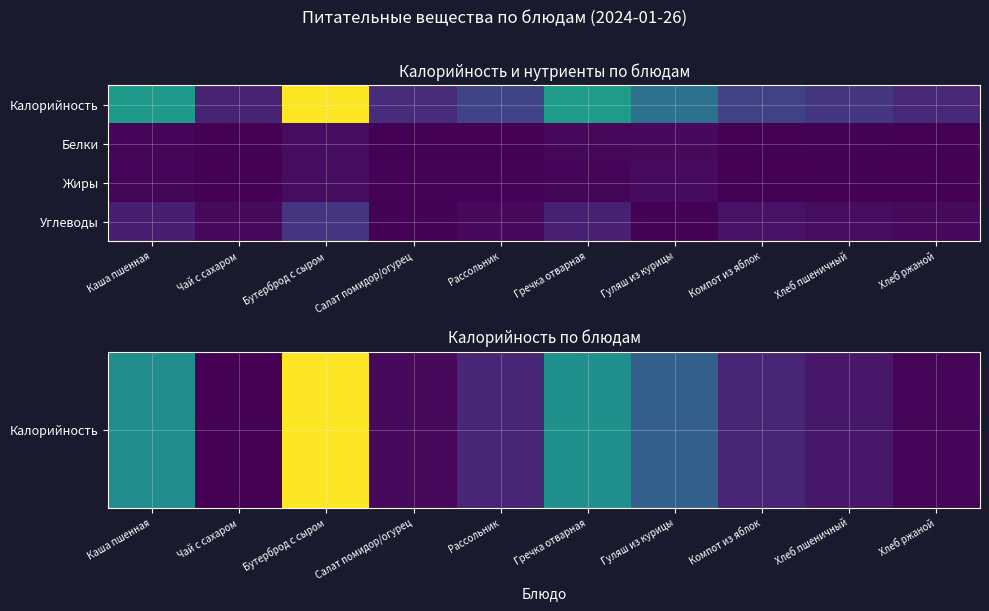

At Каша пшенная, list the series in order from smallest to largest.

Белки, Жиры, Углеводы, Калорийность